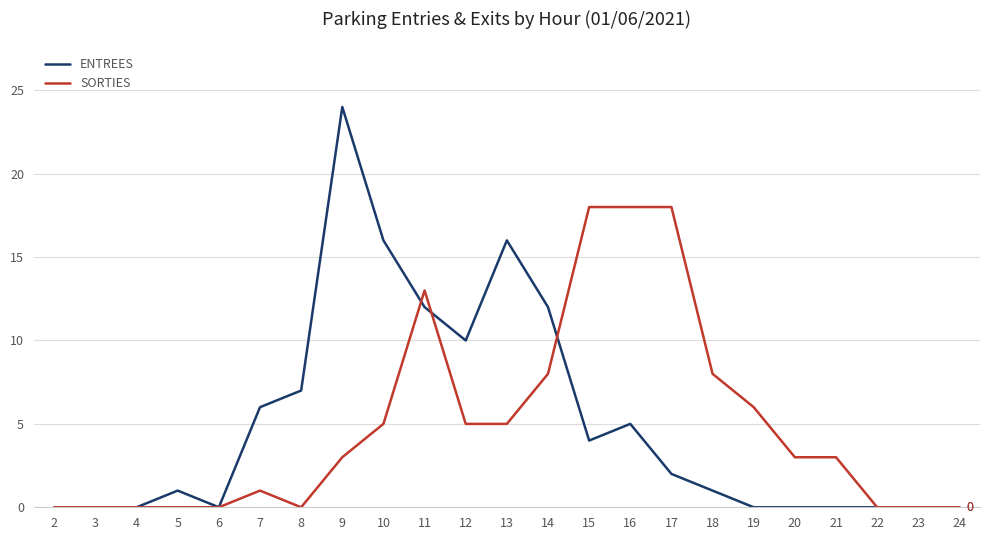

List the series in order of their peak value, lowest first.

SORTIES, ENTREES